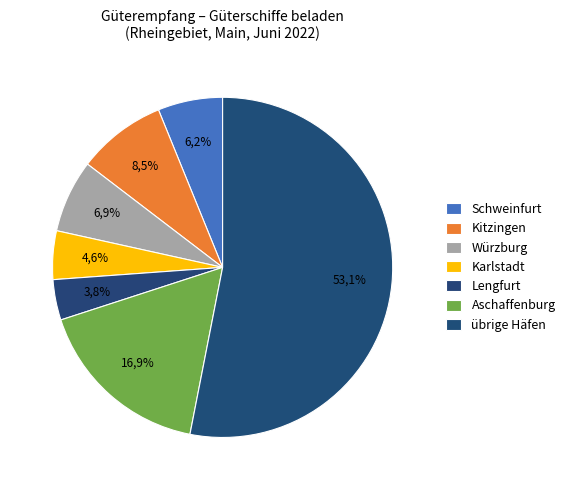

What is the majority slice?

übrige Häfen